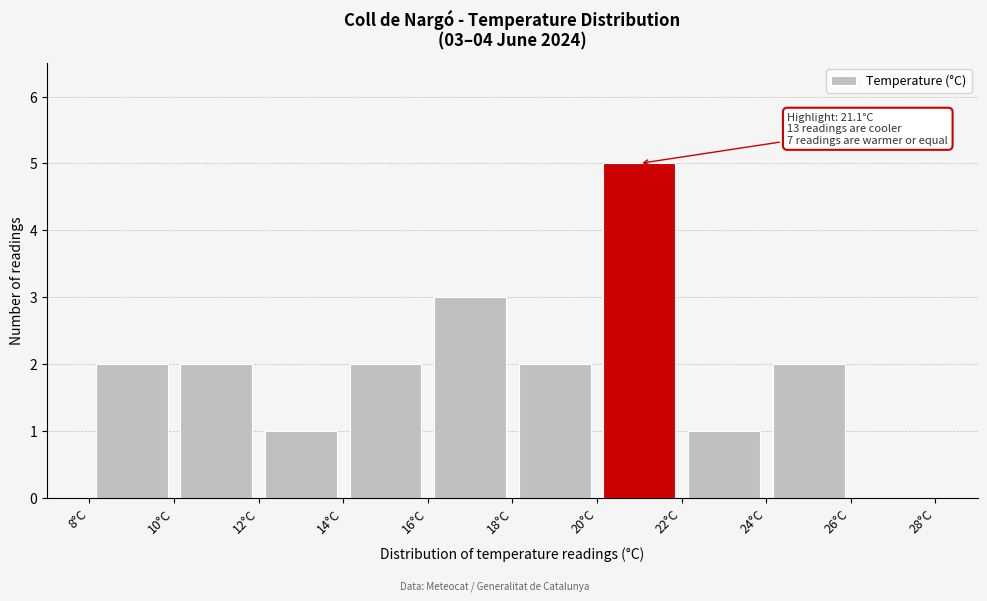

Over which range of the x-axis is the bar tallest?

20 to 22